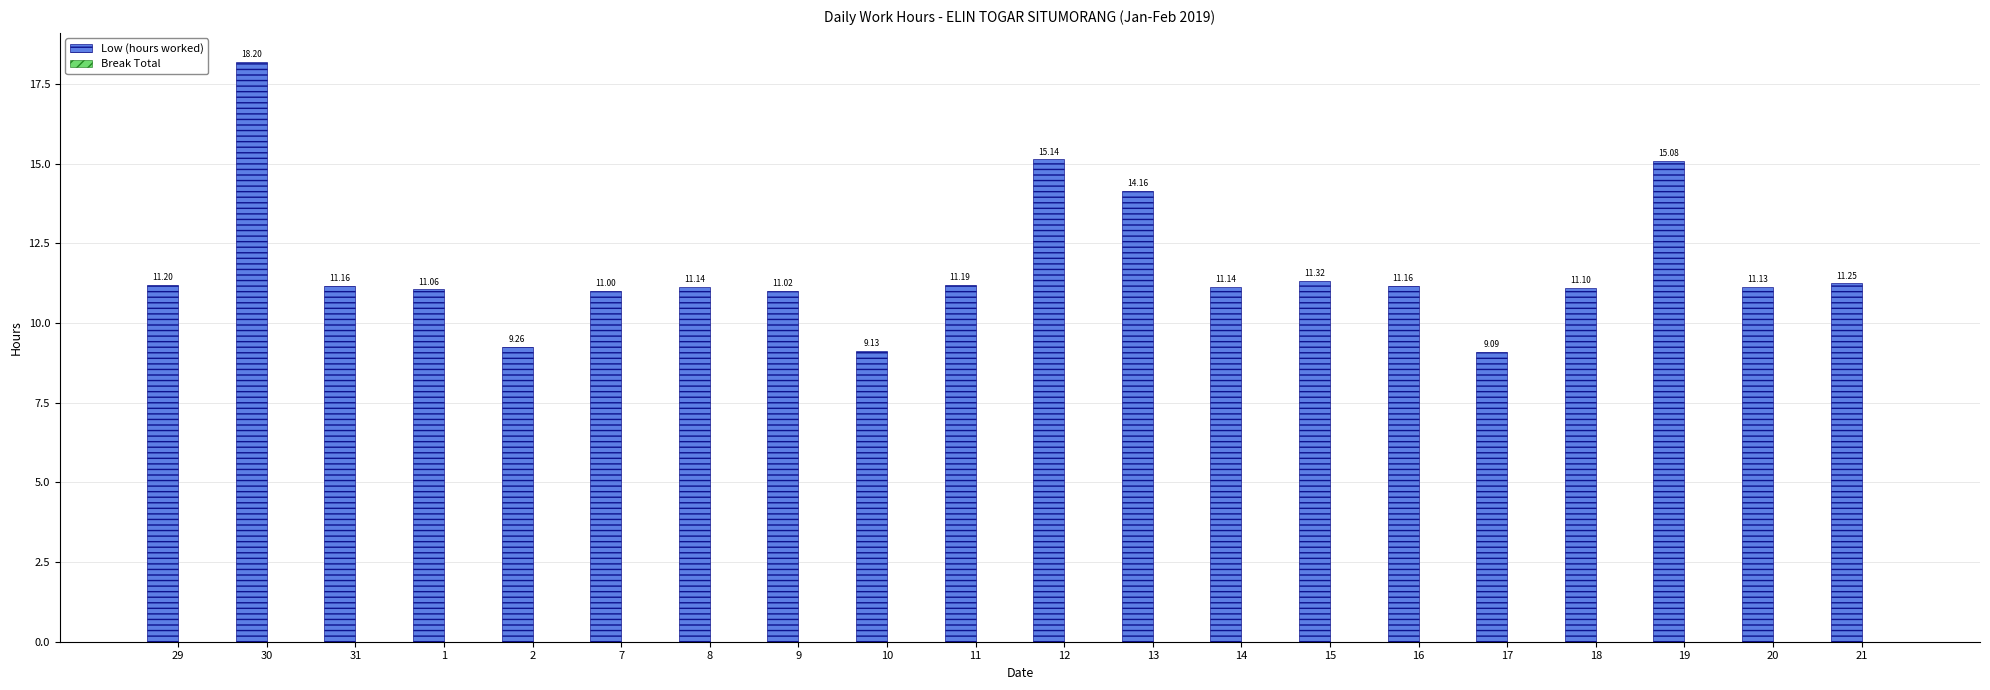

Which has a higher value, 2 or 13?

13